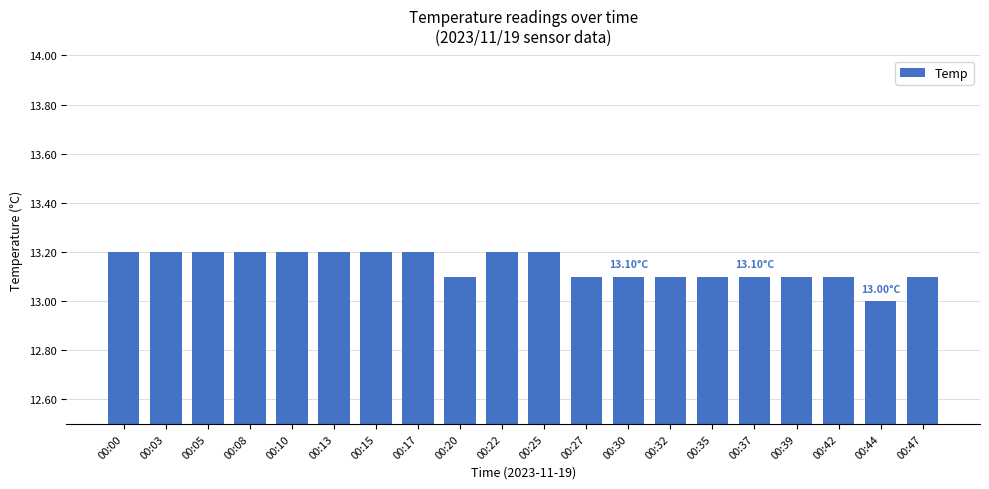

What is the difference between the maximum and minimum values?

0.2